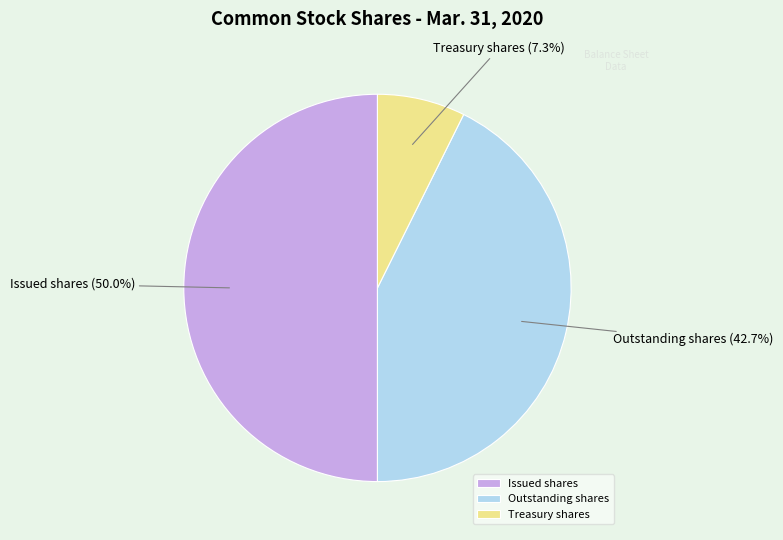

Combined, what portion of the pie is Outstanding shares and Treasury shares?

50.0%